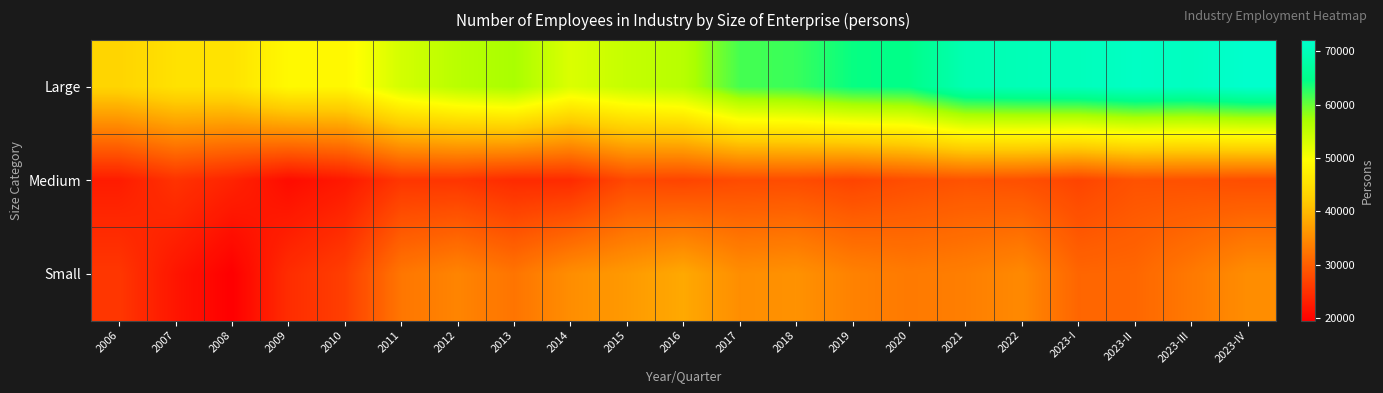

Which series has the widest spread of values?

Large